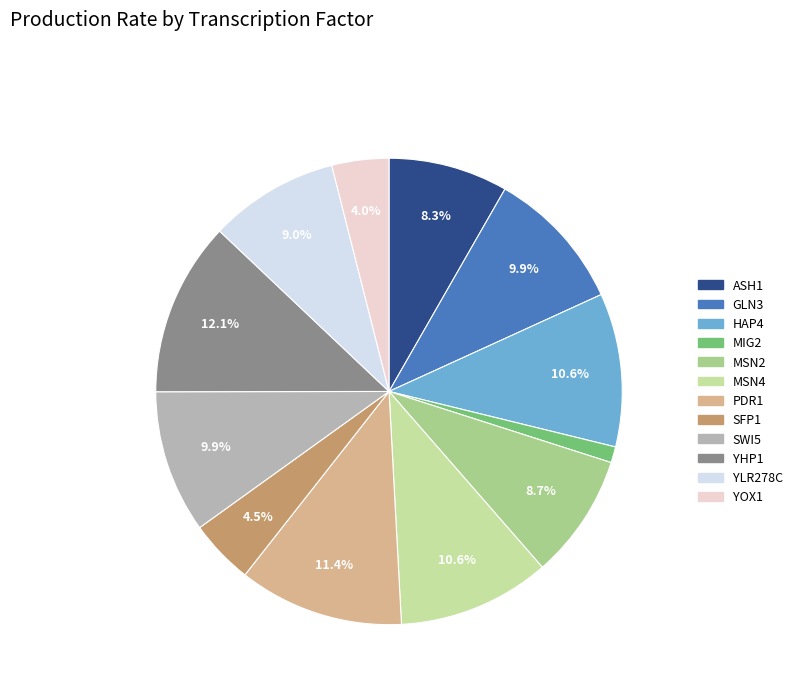

Does SWI5 represent more than half of the total?

No